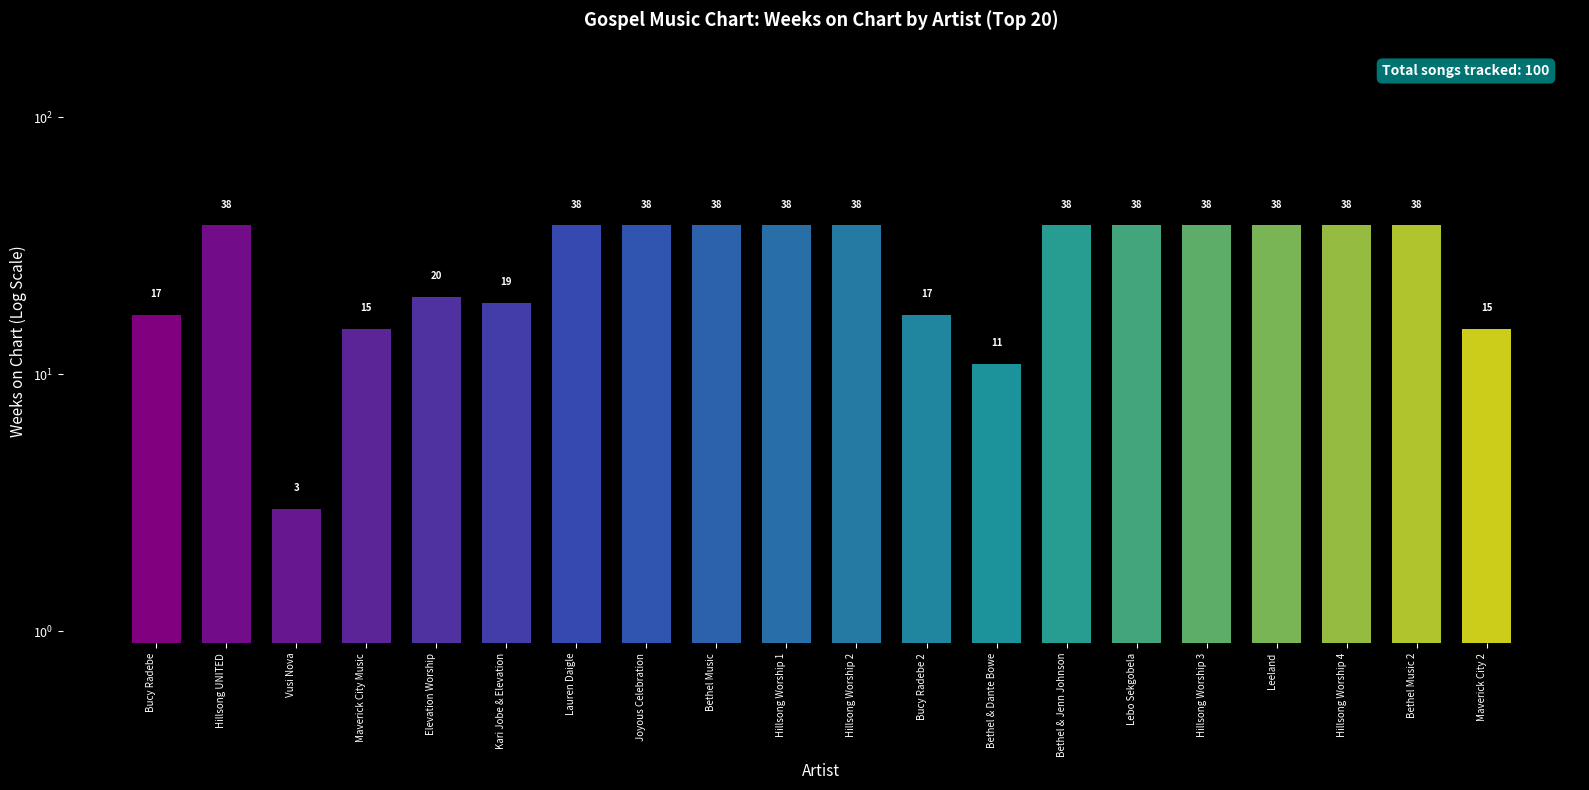

What is the ratio of the value at Kari Jobe & Elevation to the value at Hillsong Worship 4?

0.5